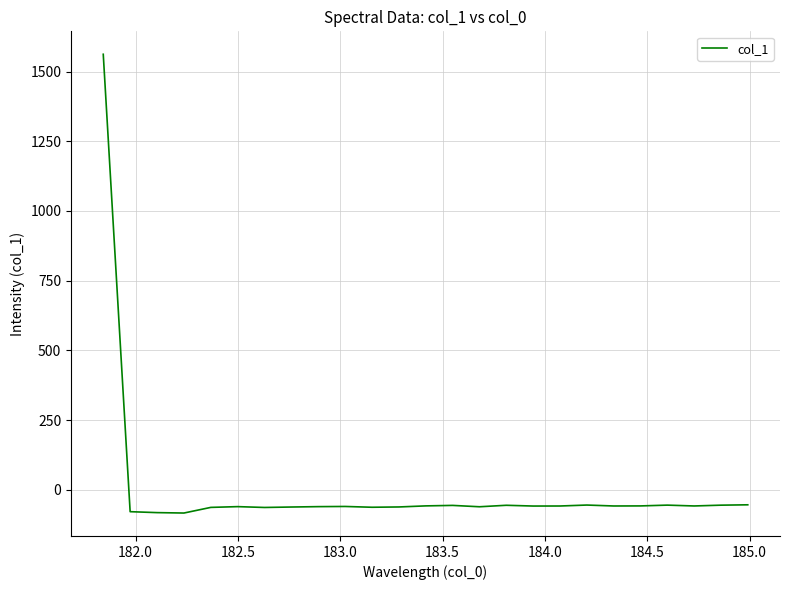

What is the greatest value displayed?

1562.2